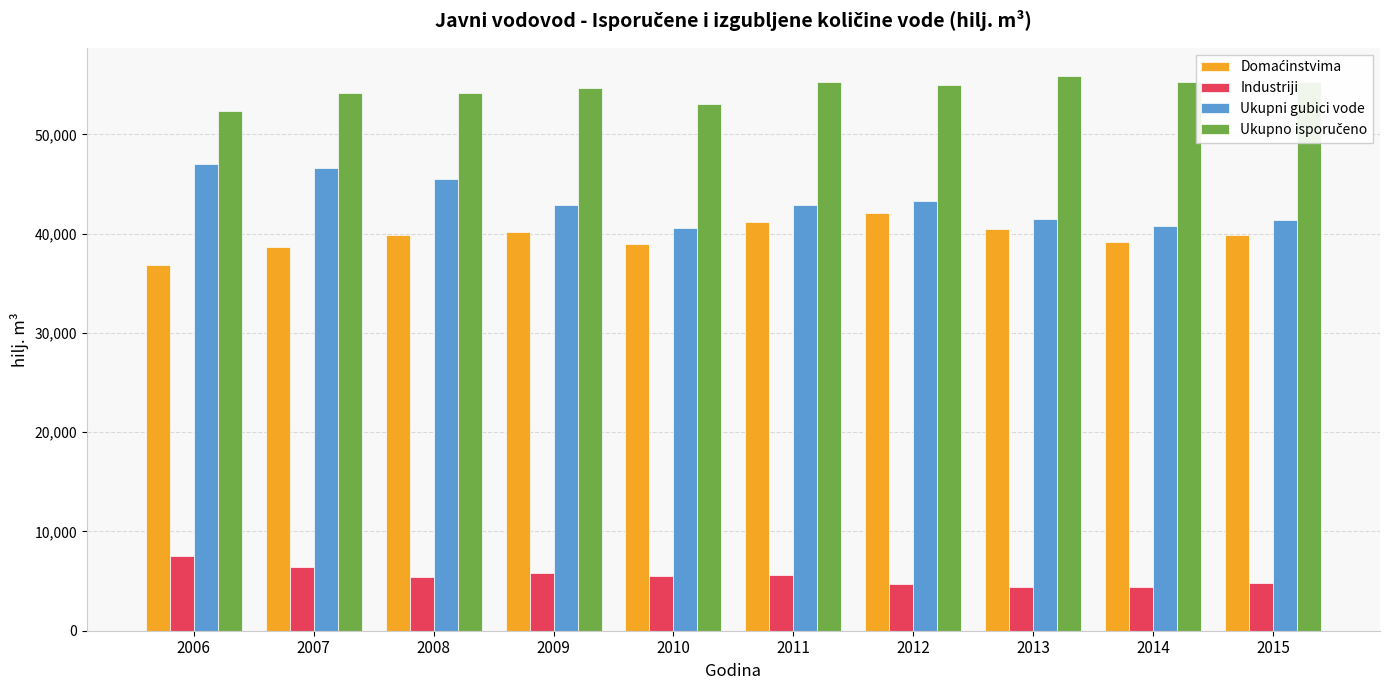

How many series are shown in this chart?

4